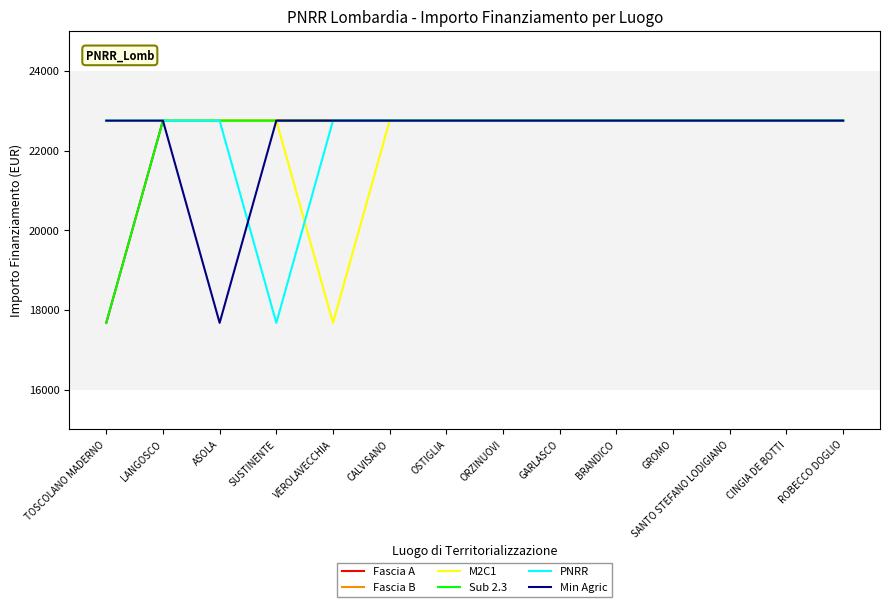

True or false: M2C1 and Min Agric intersect in this chart.

False